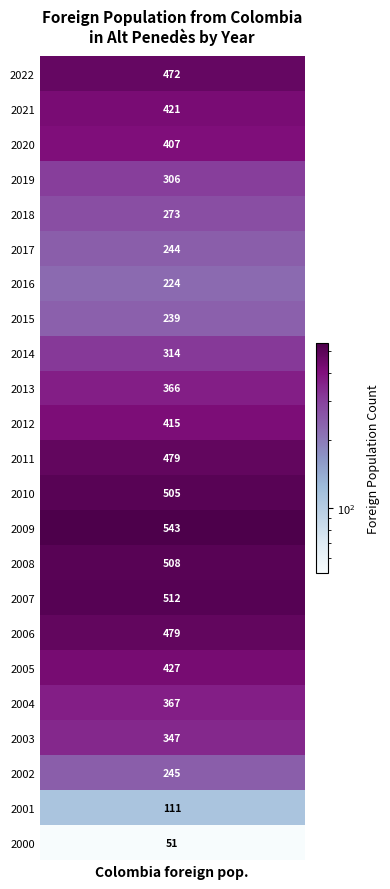

Count the number of data series in this chart.

1